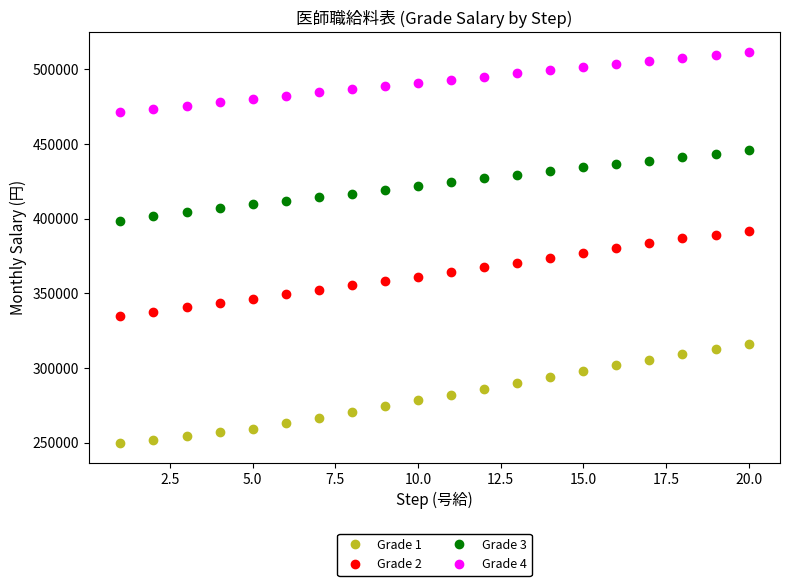

What is the difference between the maximum and minimum values in the Grade 2 series?

57100